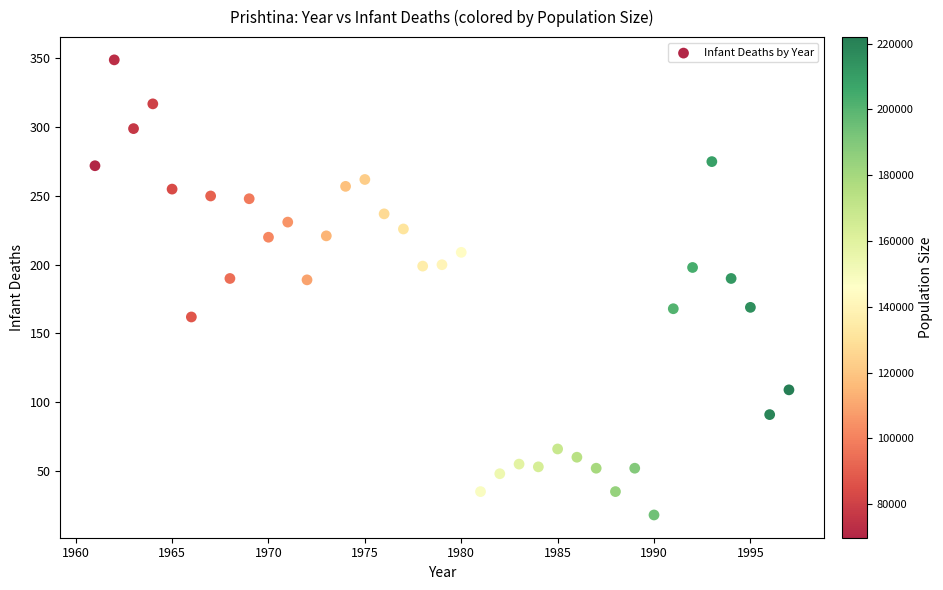

What is the range of X values (max minus min)?

36